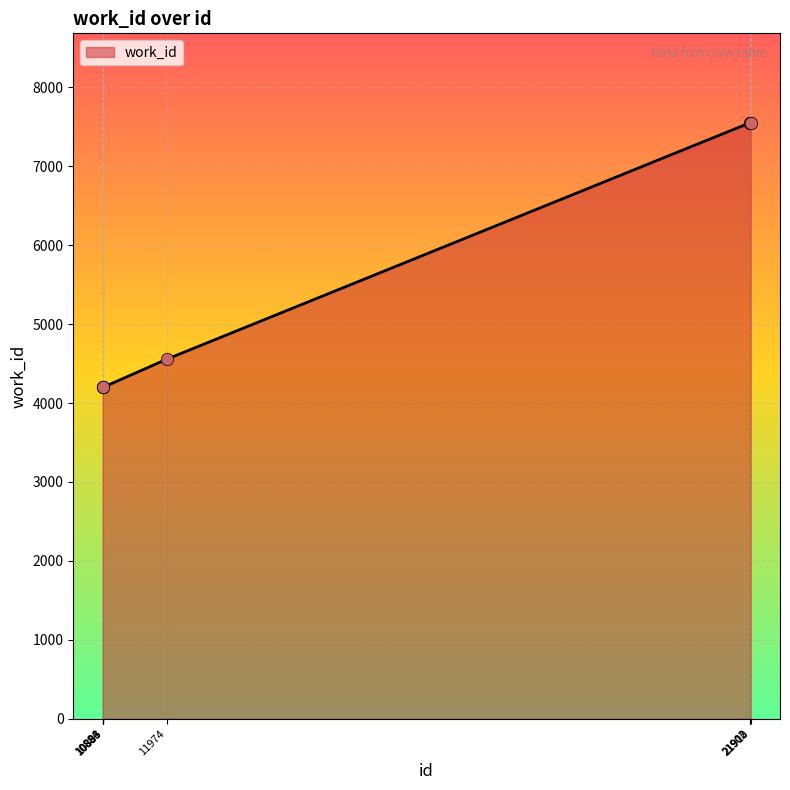

Between 10884 and 11974, which is larger?

11974